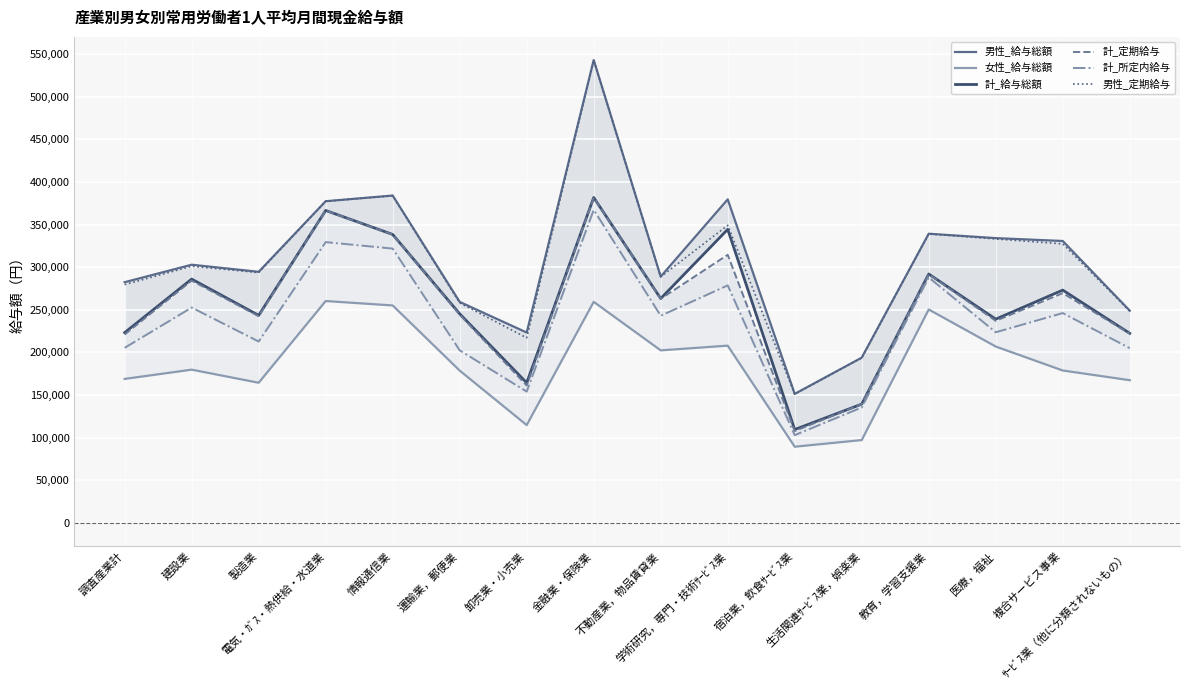

What are all the series names shown in the legend?

男性_給与総額, 女性_給与総額, 計_給与総額, 計_定期給与, 計_所定内給与, 男性_定期給与